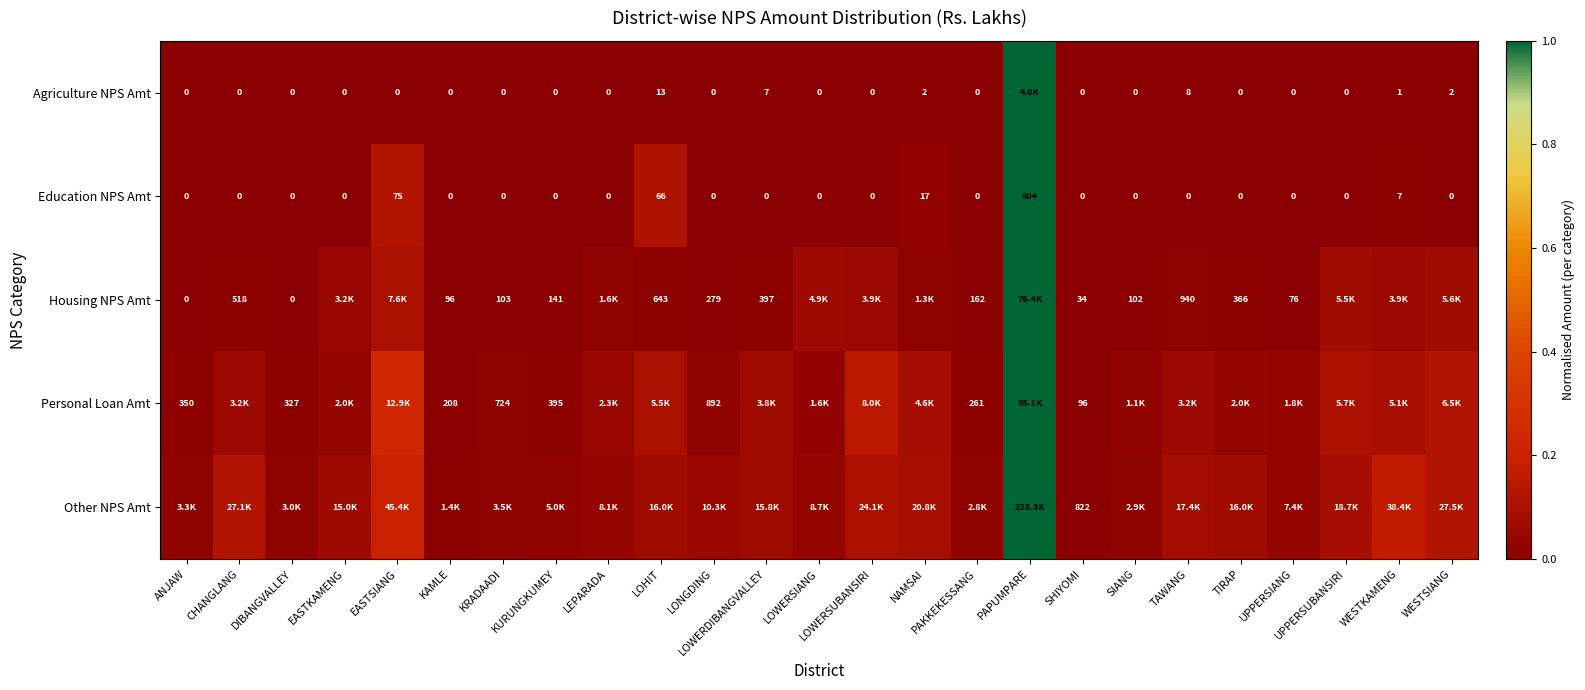

At which label does Education NPS Amt reach its peak?

PAPUMPARE